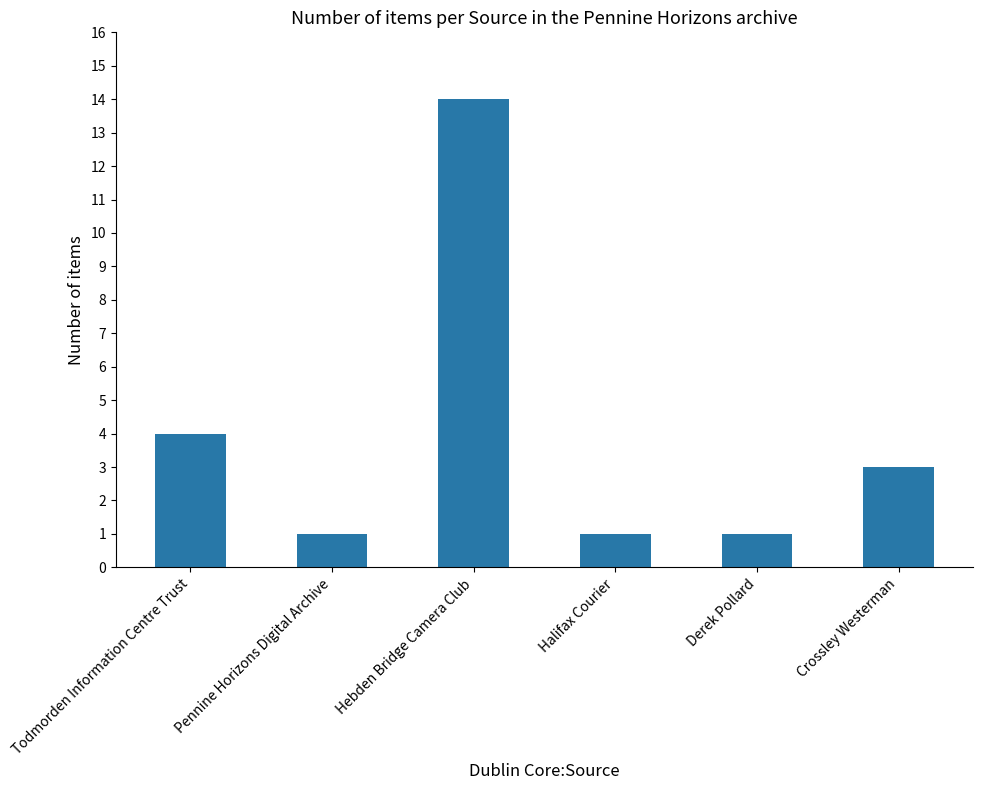

Where does the data first go above 3?

Todmorden Information Centre Trust